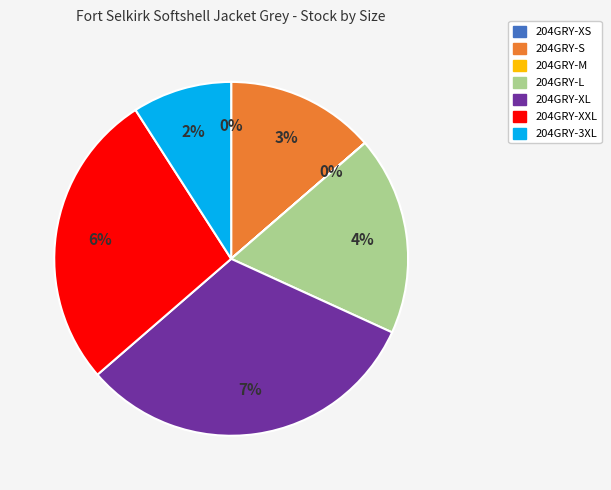

To the nearest percent, what percentage of the pie is 204GRY-3XL?

9%